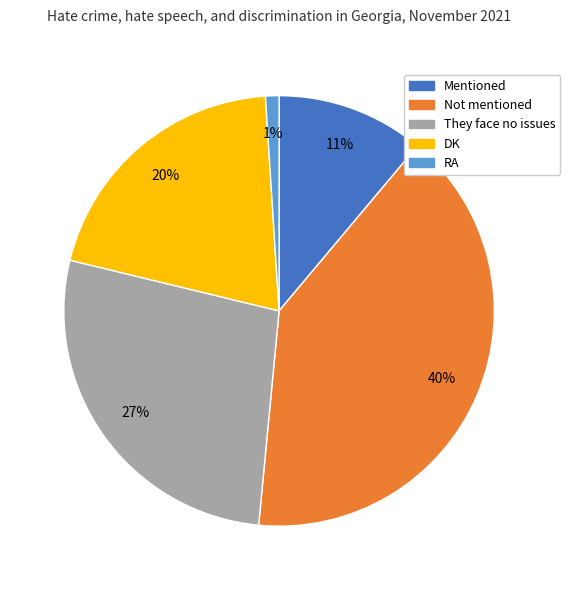

Rank the categories by value from lowest to highest.

RA, Mentioned, DK, They face no issues, Not mentioned